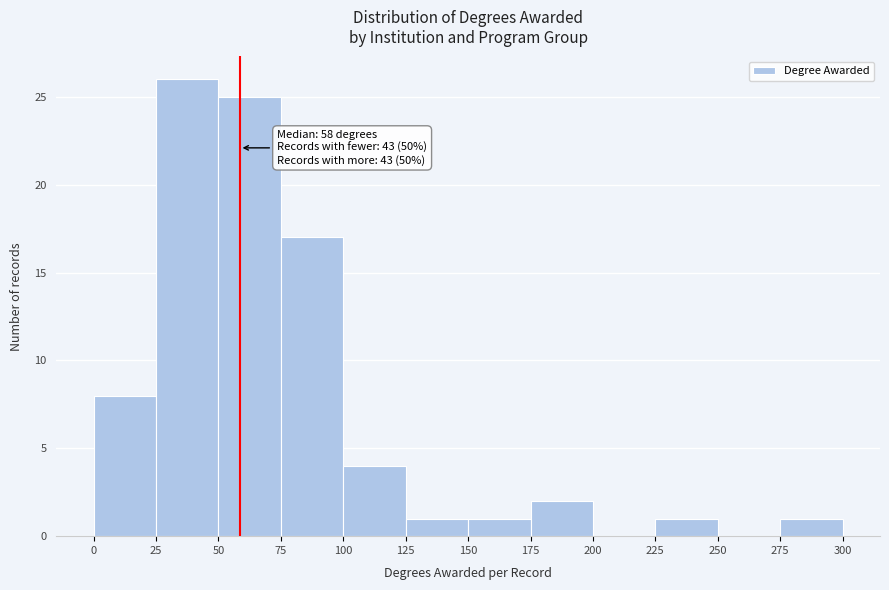

Which range on the x-axis has the tallest bar?

25 to 50